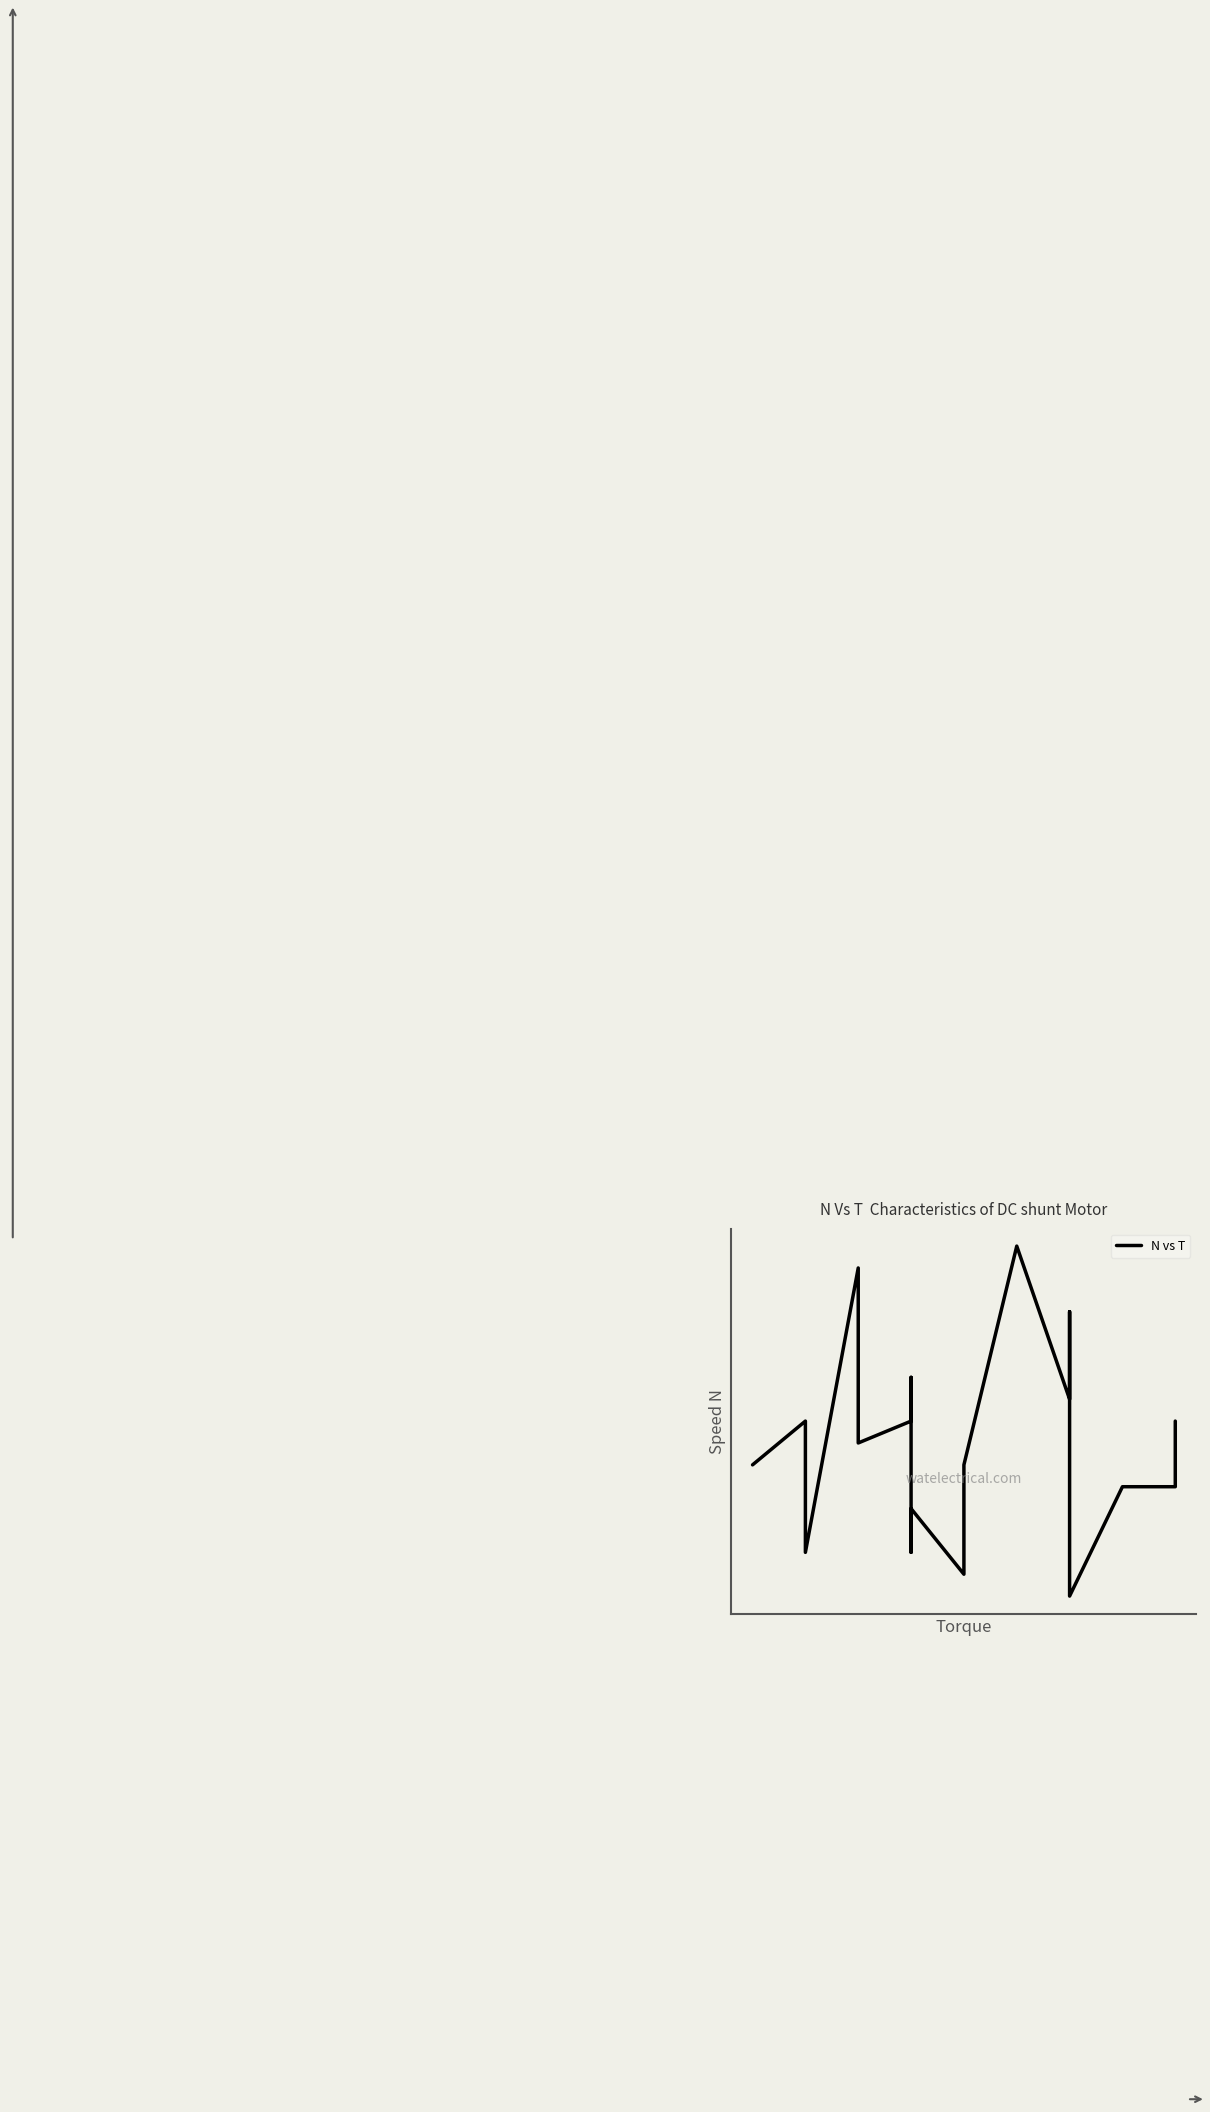

How many lines are shown in the chart?

1